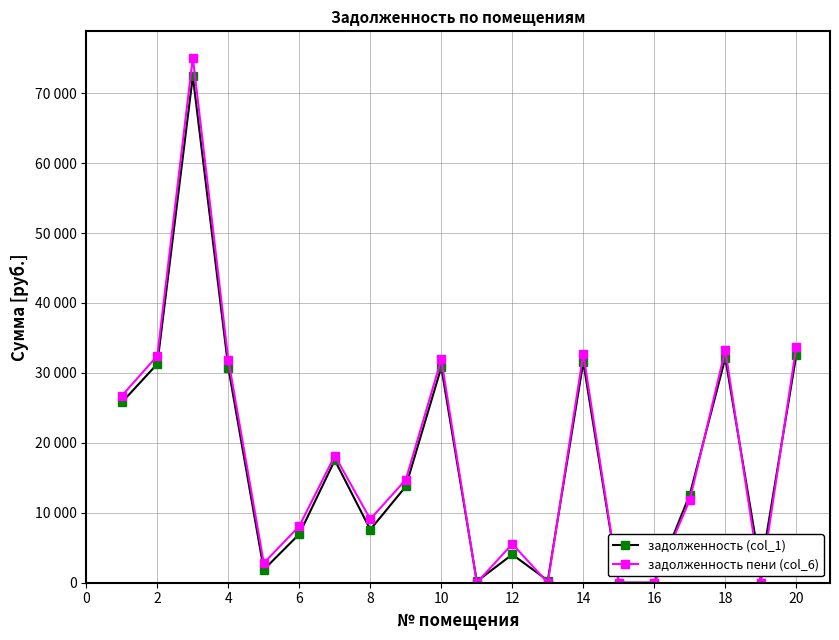

How many times do задолженность (col_1) and задолженность пени (col_6) cross each other?

8